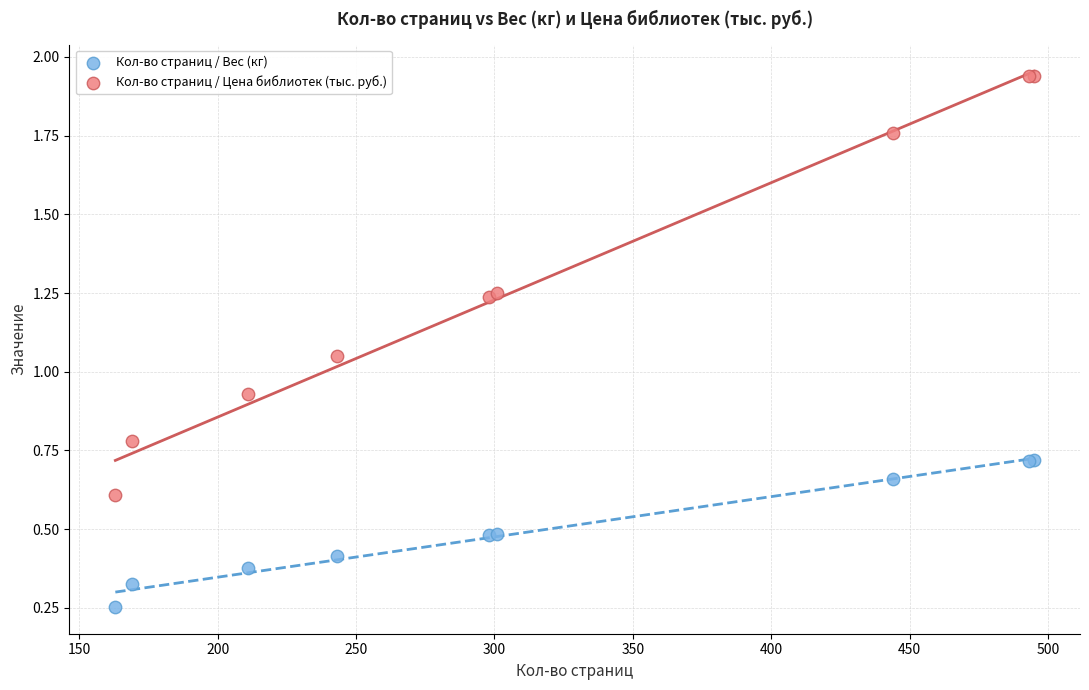

What are all the series names shown in the legend?

Кол-во страниц / Вес (кг), Кол-во страниц / Цена библиотек (тыс. руб.)